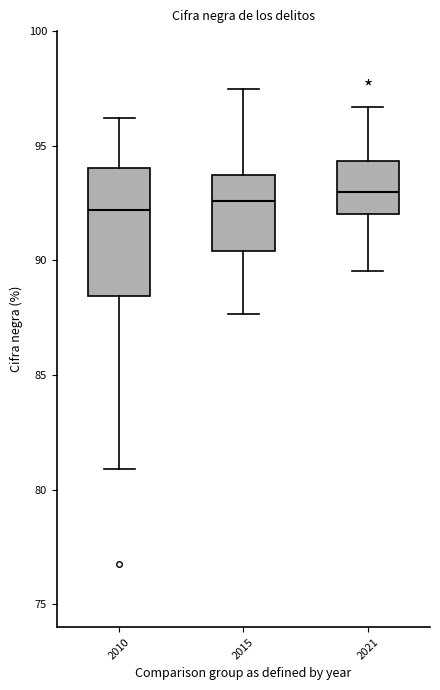

Reading left to right, read every box against the y-axis: the position of its median line, the range the box covers, and the ends of its whiskers. The values are not printed on the chart, so give them approximately, as read against the axis.

2010: median 92.0, box 88.5 to 94.0, whiskers 81.0 to 96.0
2015: median 92.5, box 90.5 to 93.5, whiskers 87.5 to 97.5
2021: median 93.0, box 92.0 to 94.5, whiskers 89.5 to 96.5